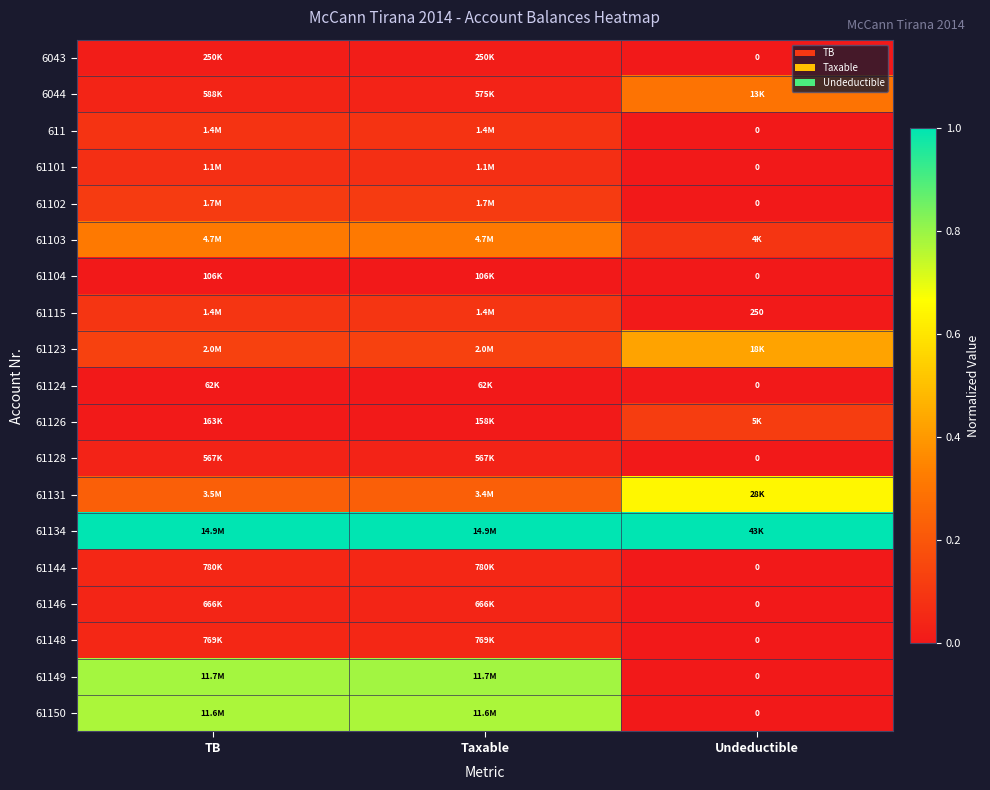

Count the number of categories in the chart.

3